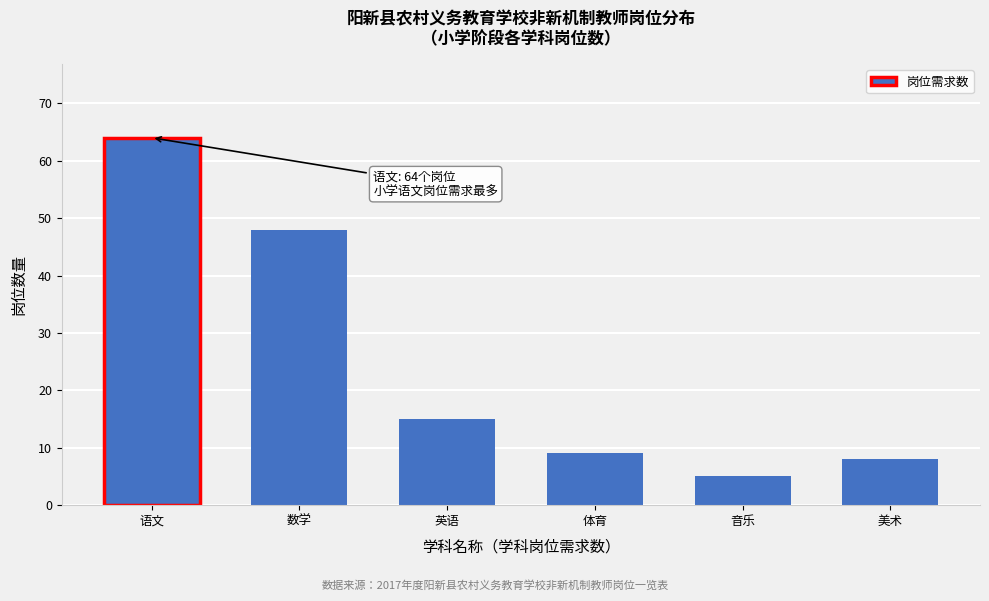

Reading right to left, what are all the values shown in this chart?

8	5	9	15	48	64